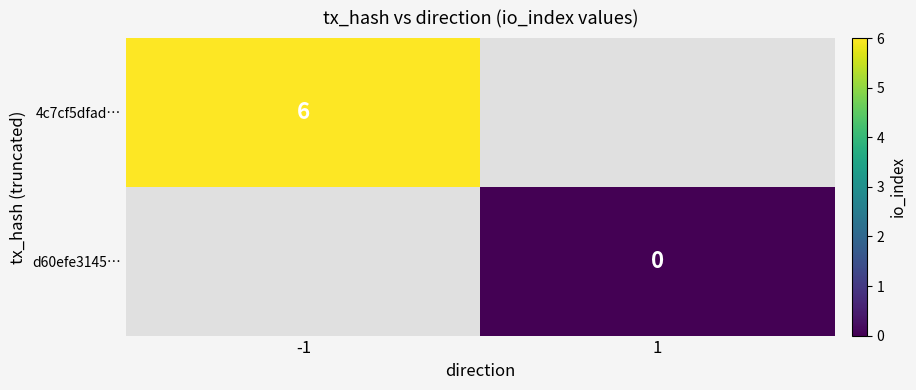

At which category does the chart reach its minimum across all series?

1